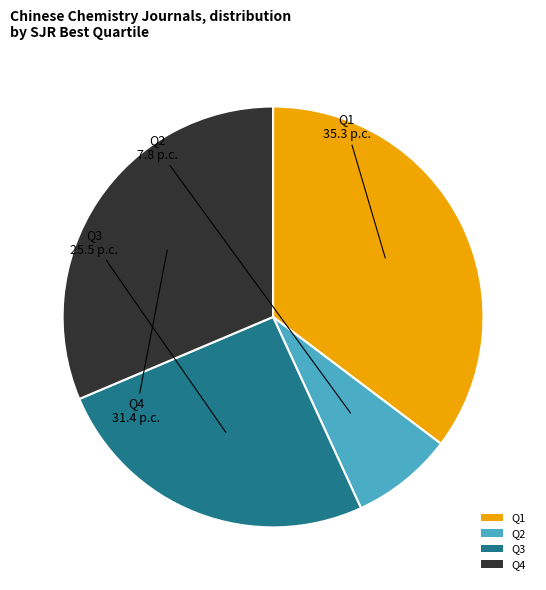

Does Q2 account for over 50% of the chart?

No